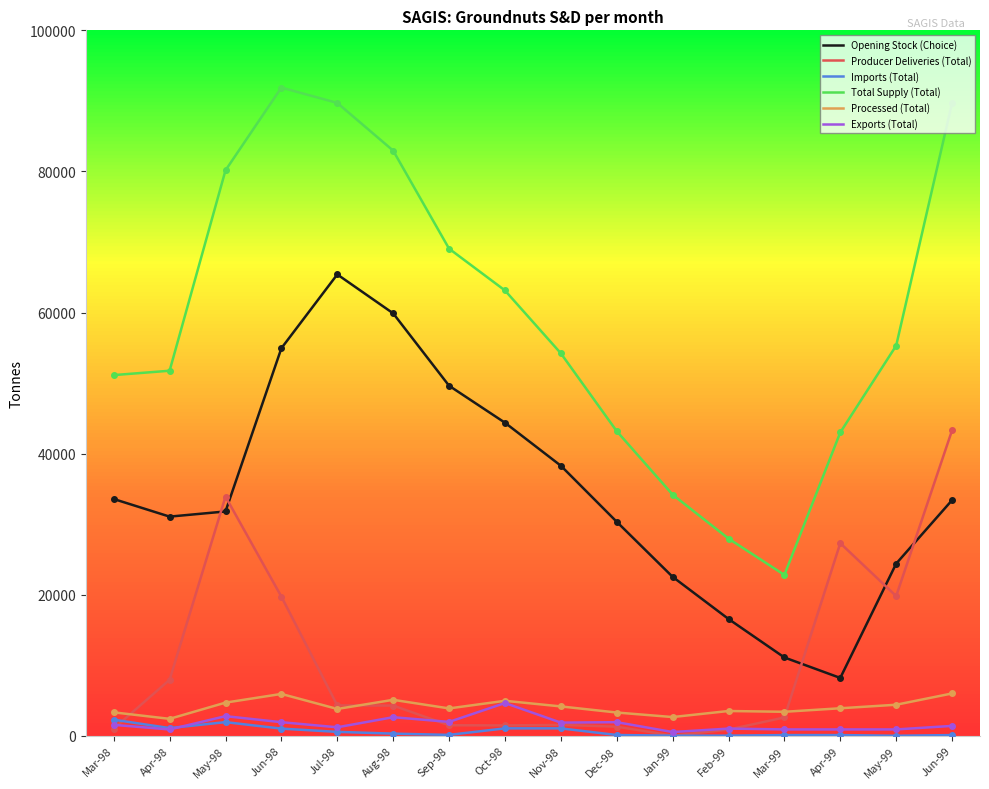

Count the number of data series in this chart.

6